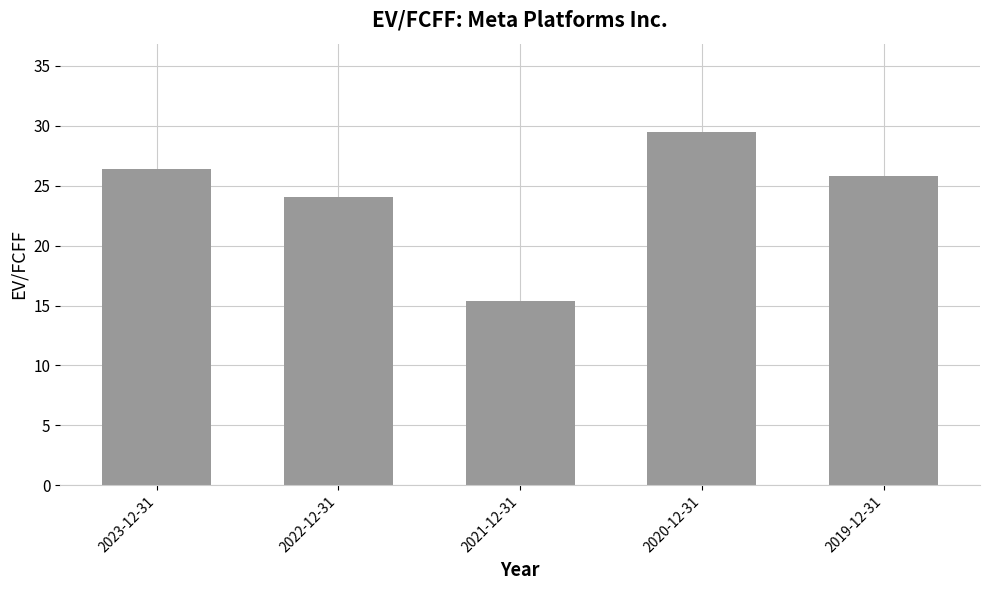

What is the difference between the second highest and minimum values?

11.0